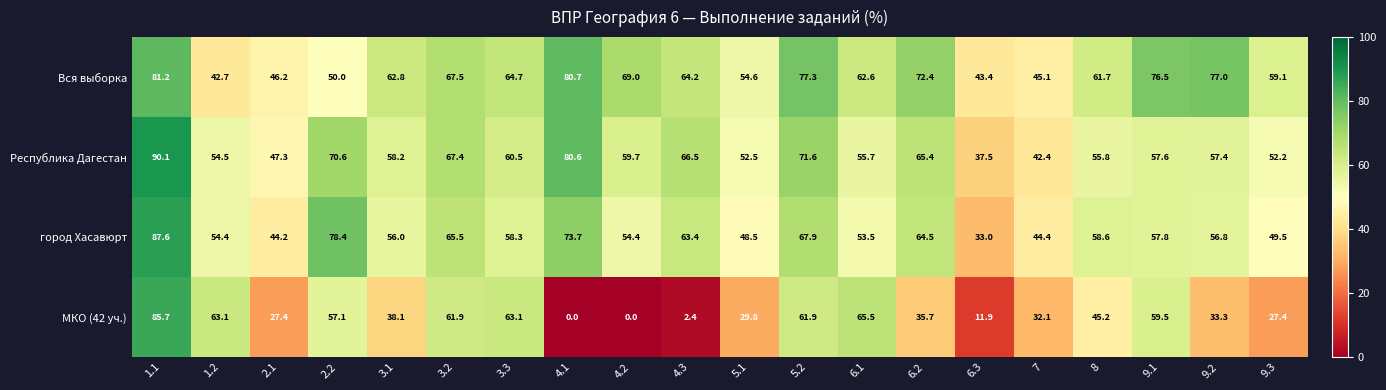

Is the value of Вся выборка at 4.1 greater than the value of Республика Дагестан at 6.3?

Yes